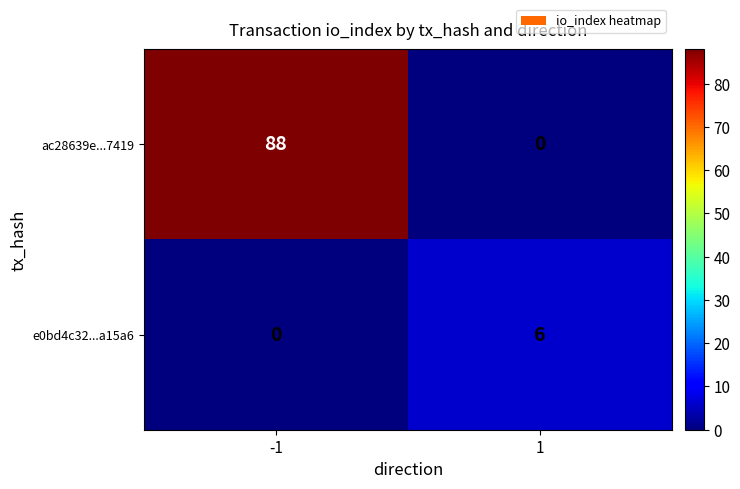

What is the maximum value shown in the chart?

88